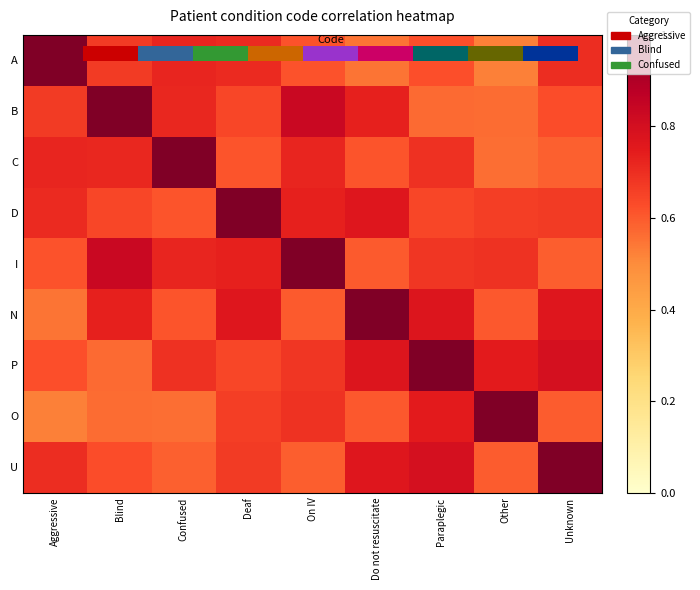

What is the average value of the U series?

0.7